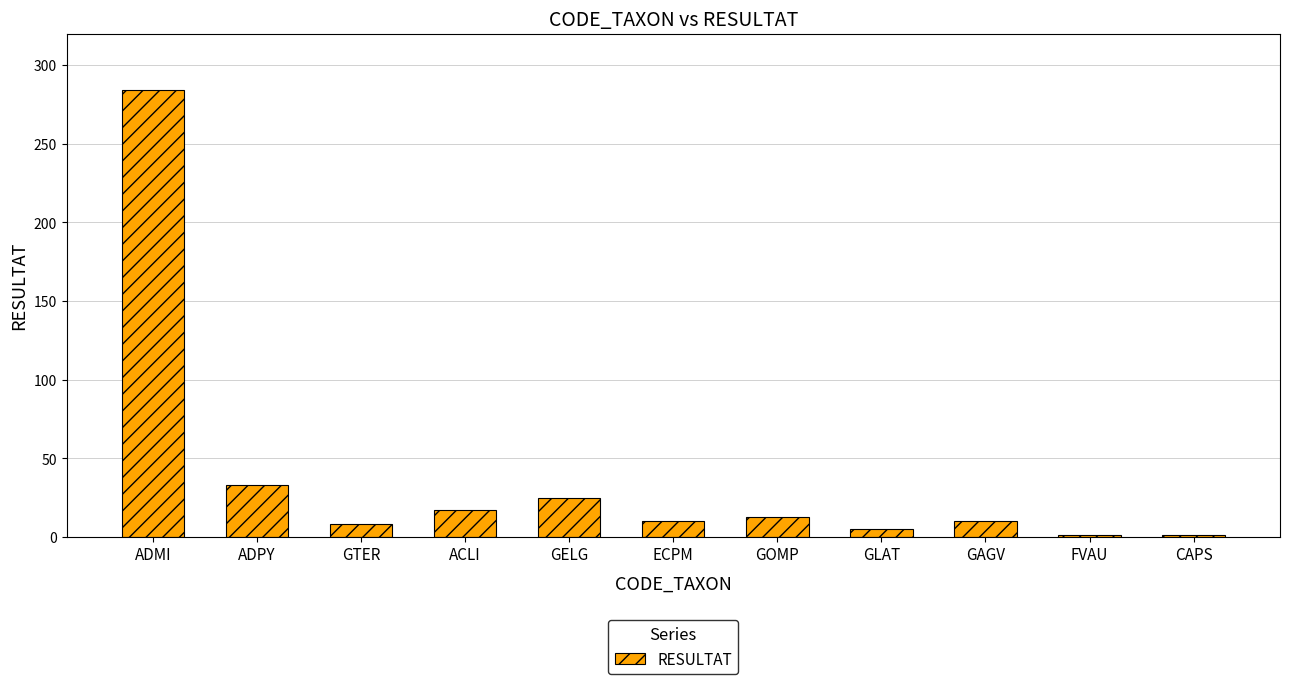

What is the smallest value displayed?

1